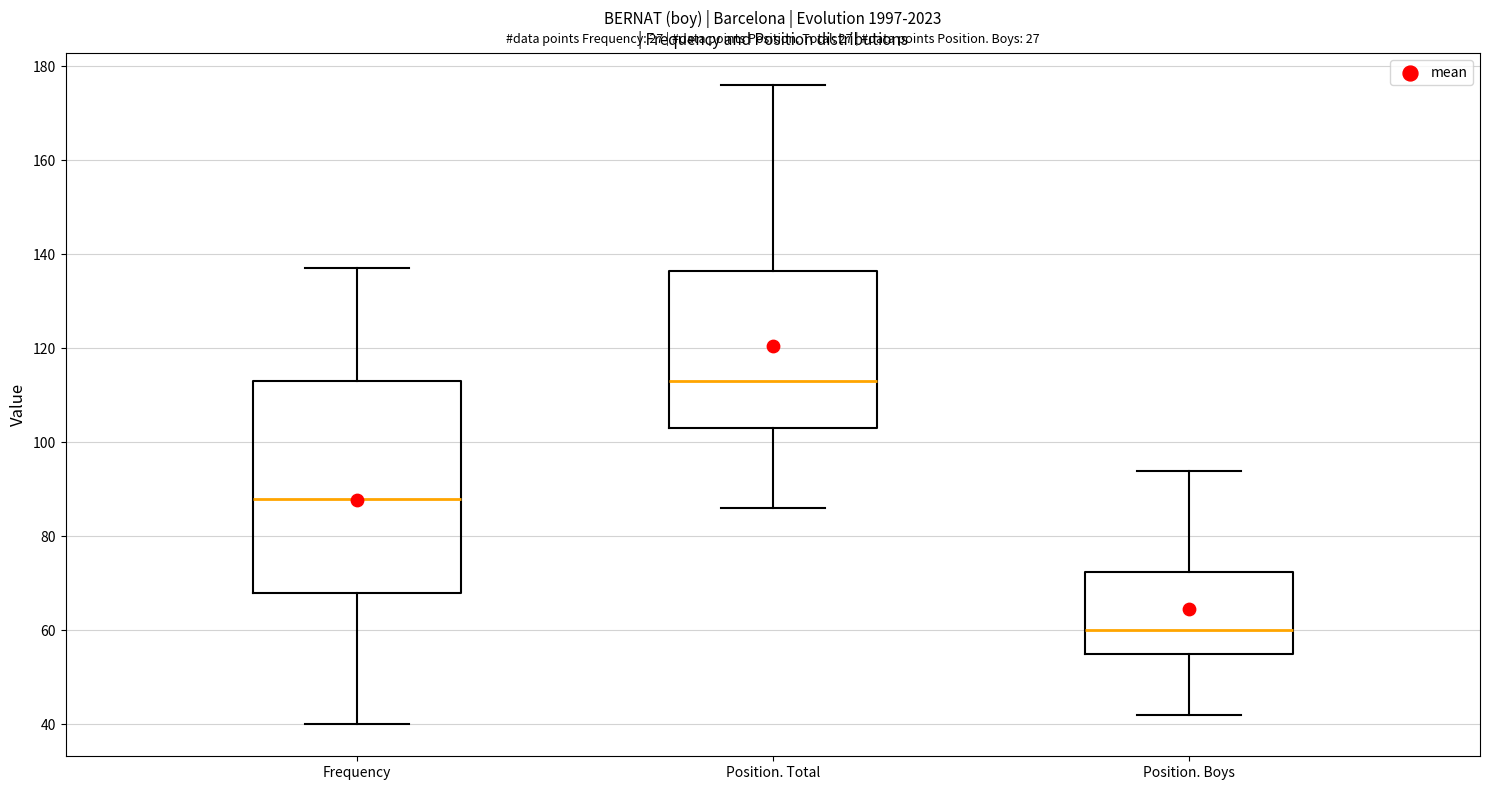

Reading left to right, transcribe this box plot: for each box, give where its median line is, the range the box spans, and where its two whiskers end, as read against the y-axis. The values are not printed on the chart, so give them approximately, as read against the axis.

Frequency: median 88, box 68 to 114, whiskers 40 to 138
Position. Total: median 114, box 104 to 136, whiskers 86 to 176
Position. Boys: median 60, box 56 to 72, whiskers 42 to 94